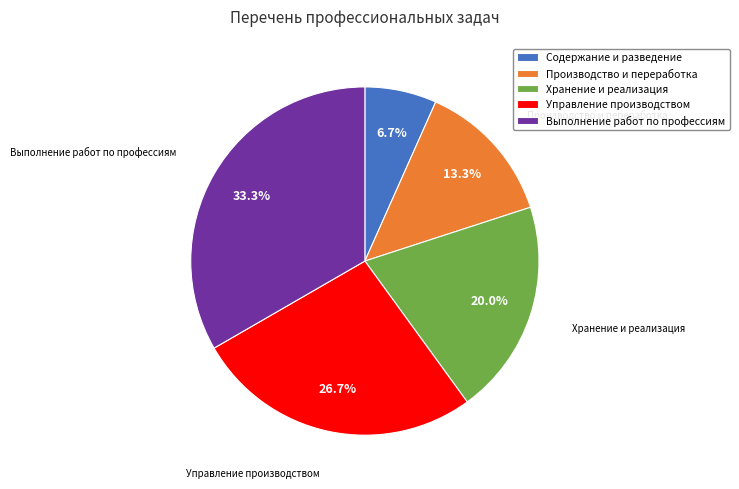

What is the ratio of the value at Хранение и реализация to the value at Выполнение работ по профессиям?

0.6